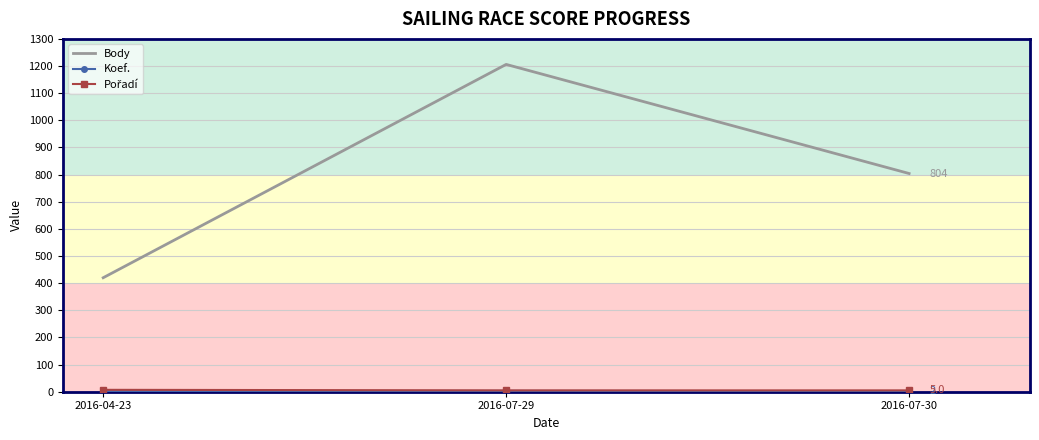

What is the spread (max minus min) of values at 2016-04-23?

418